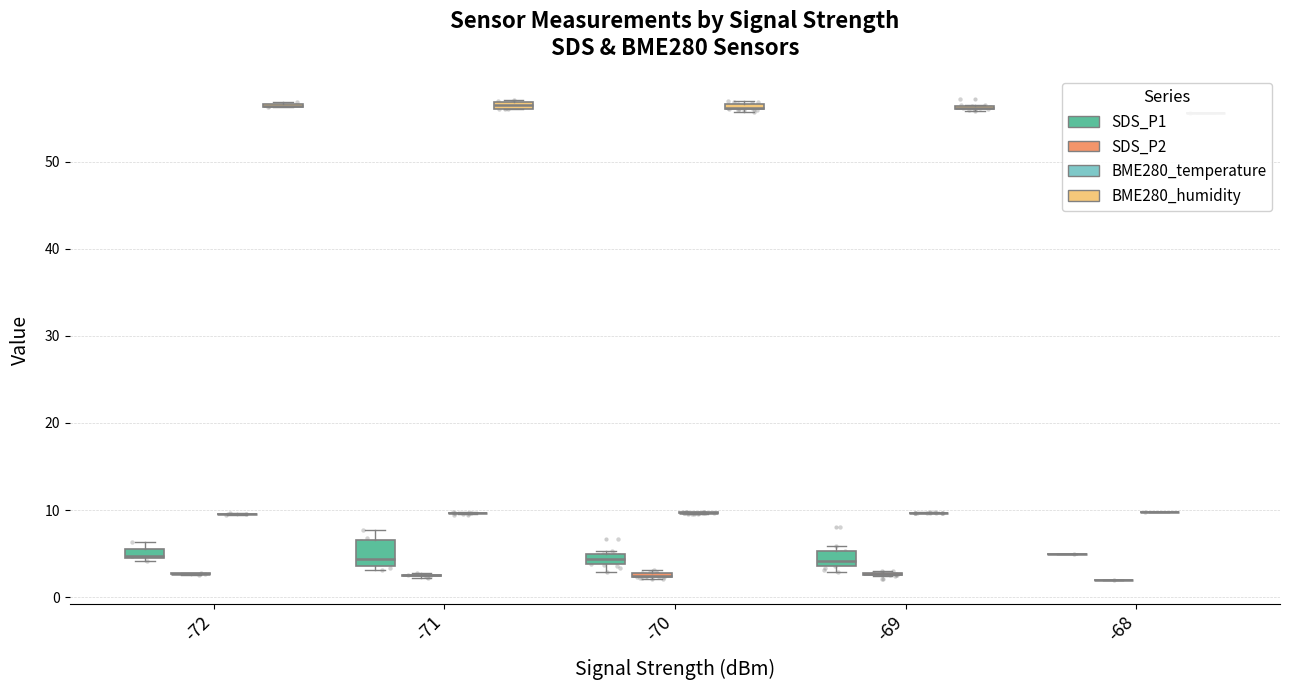

Is the value of BME280_humidity at 31 greater than the value of SDS_P2 at 36?

Yes